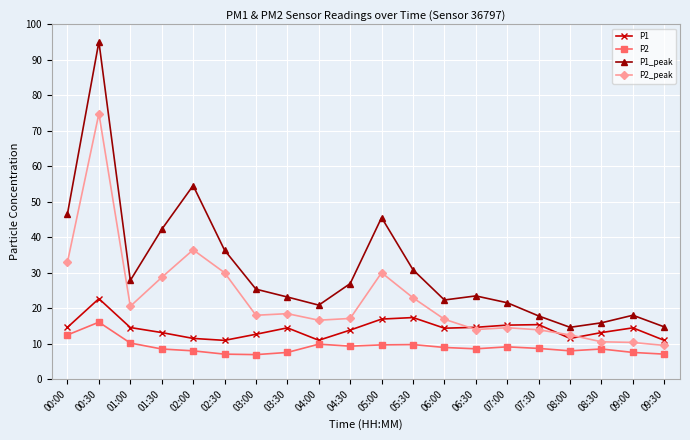

What is the difference between the highest and lowest values at 08:30?

7.4